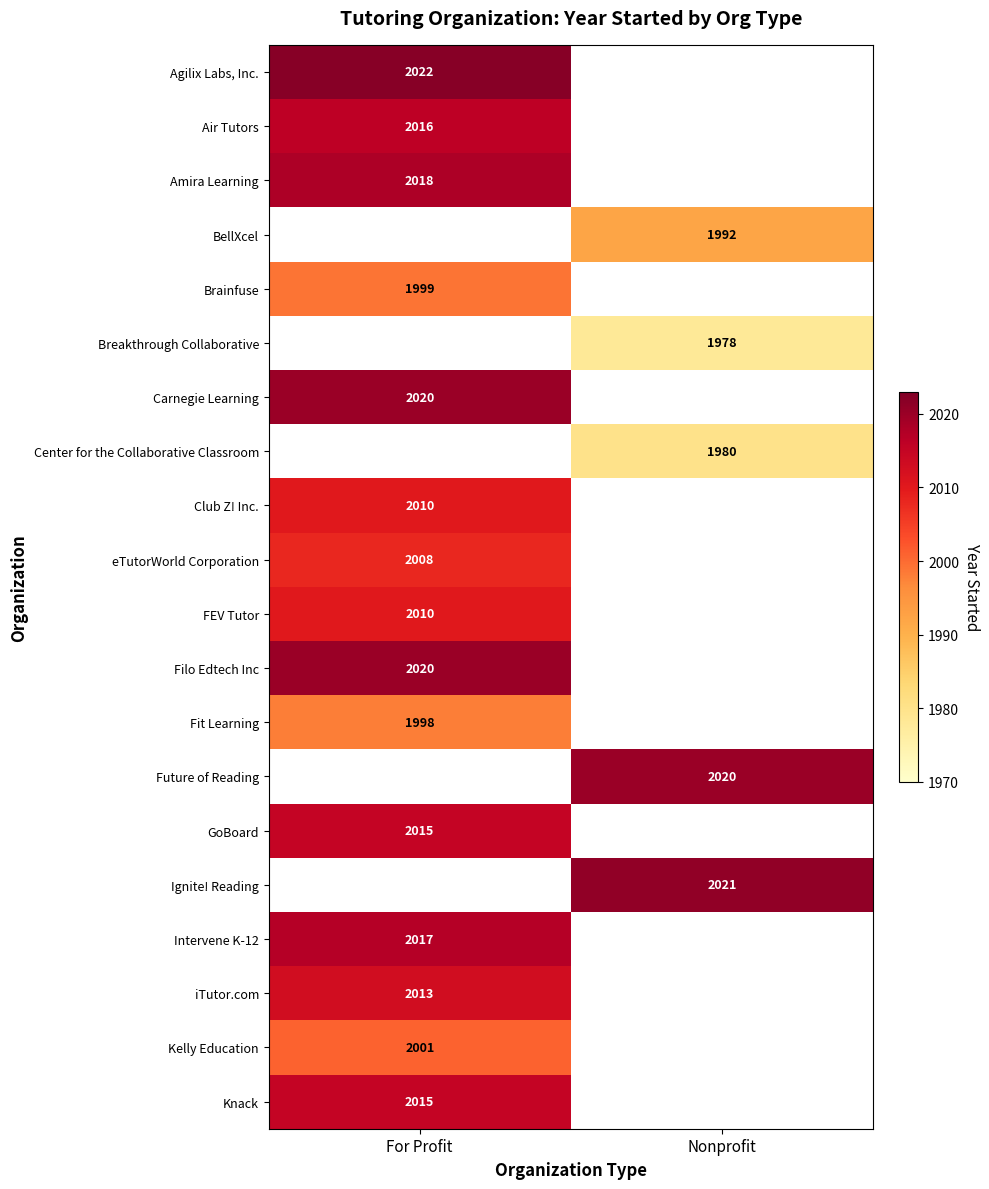

The value of Knack at For Profit is 2015. True or false?

True